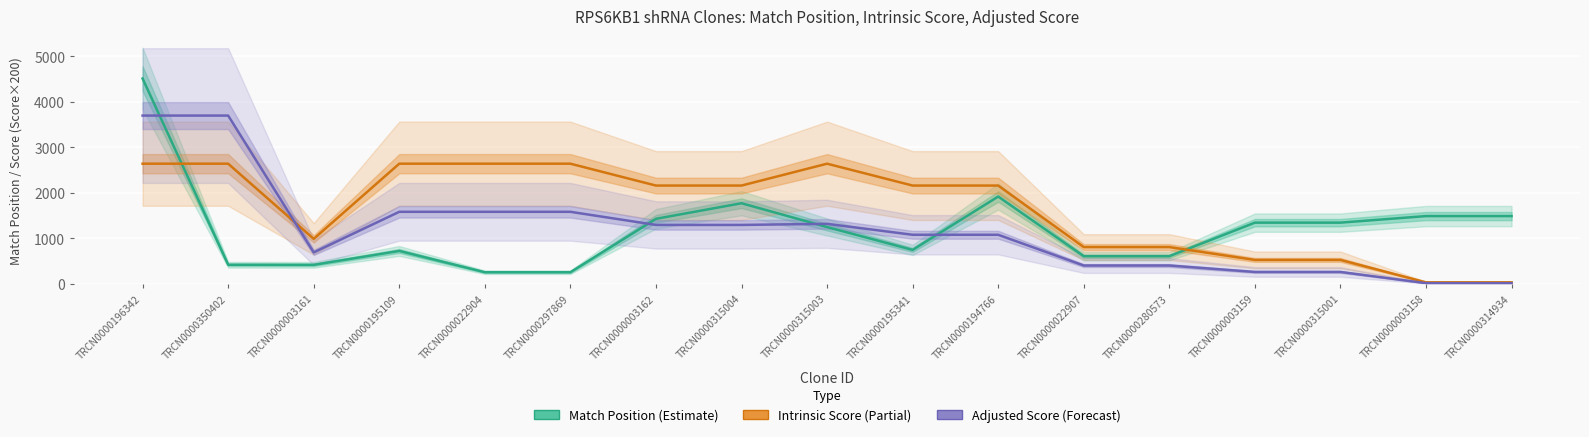

At which category is the sum across all series the highest?

TRCN0000196342